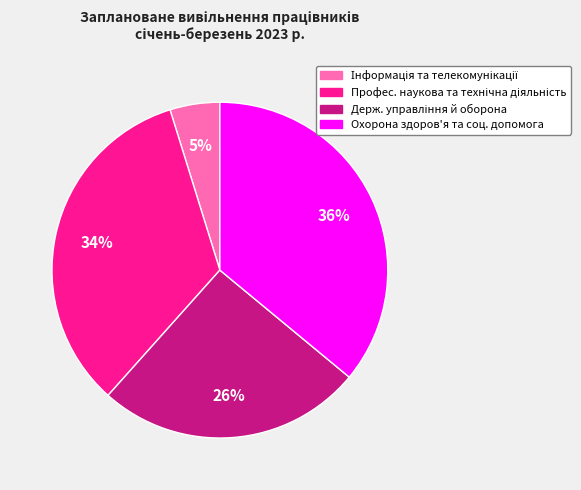

Is there a majority slice in this chart?

No